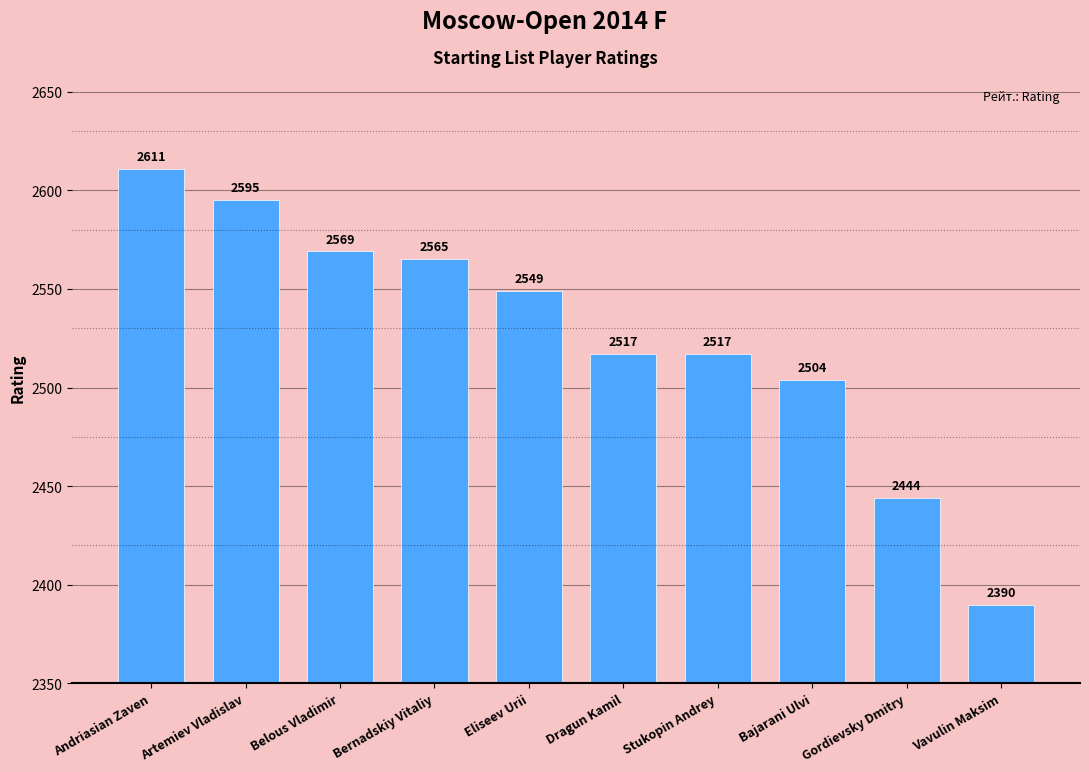

What is the difference between the values at Gordievsky Dmitry and Bernadskiy Vitaliy?

121